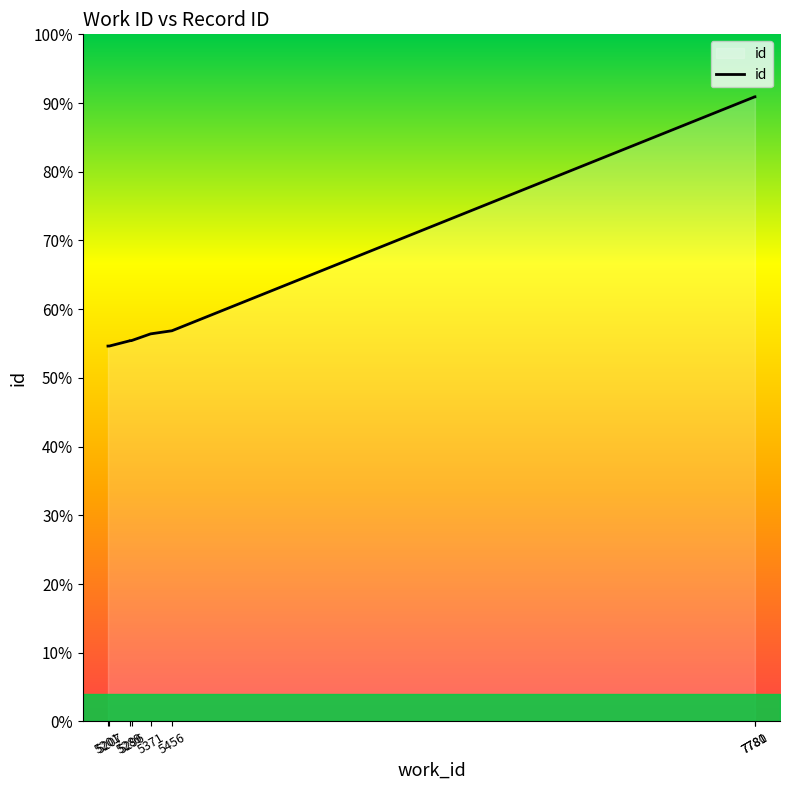

How many lines are shown in the chart?

1